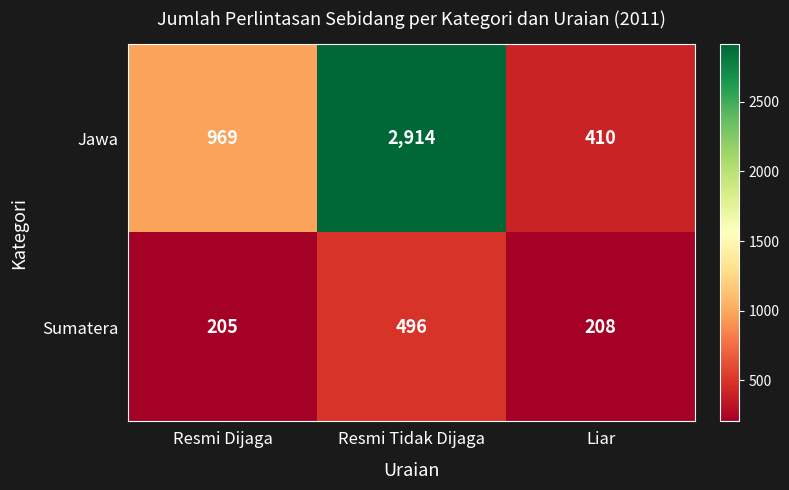

What is the difference between the maximum and second lowest values in the Sumatera series?

288